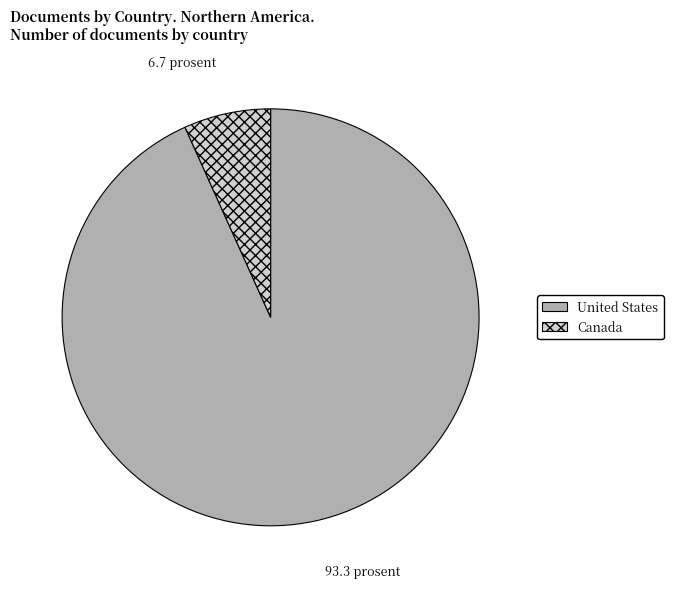

Rank the categories by value from highest to lowest.

United States, Canada